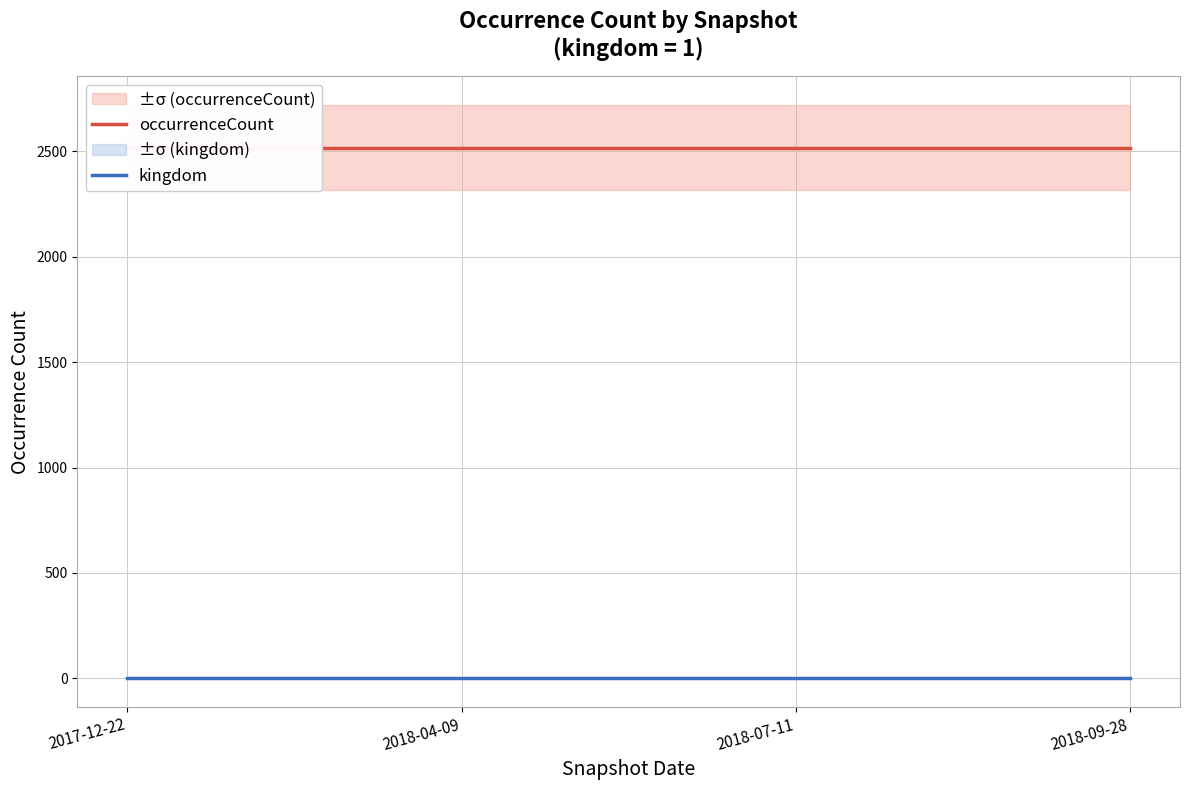

True or false: kingdom and occurrenceCount cross at least once.

False